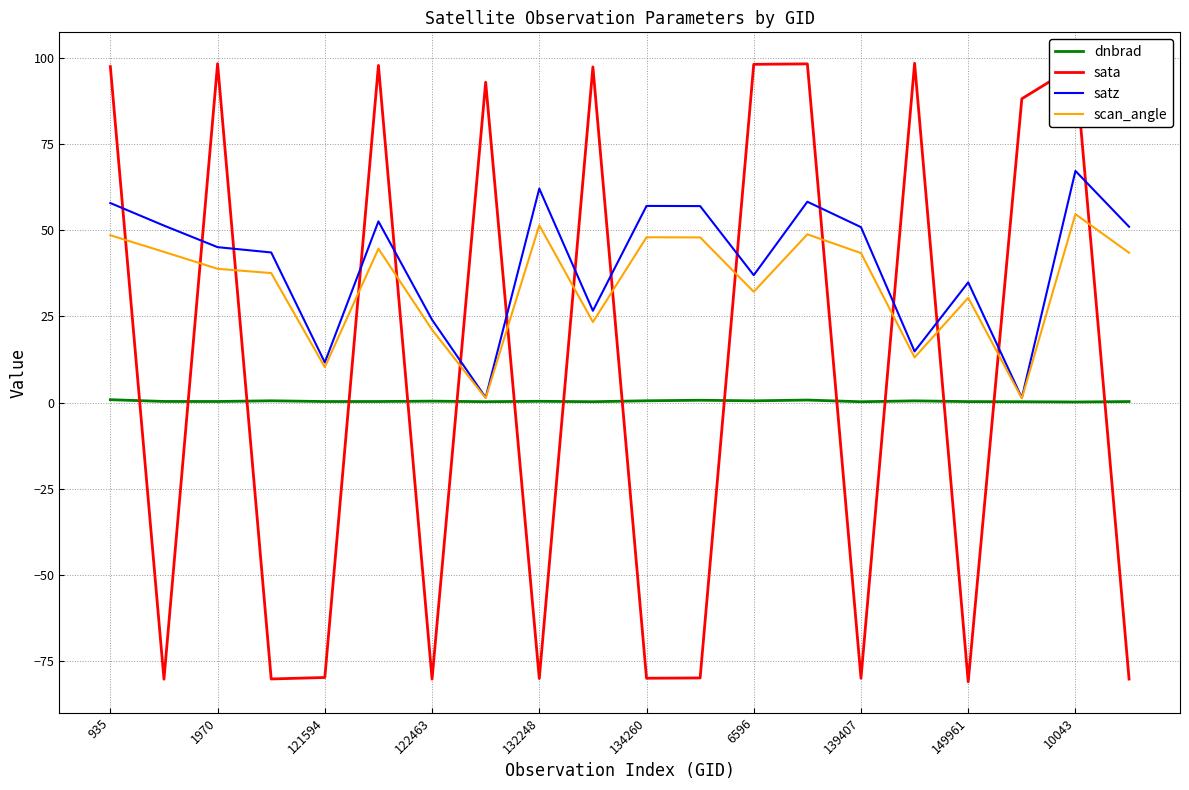

List the series in order of their overall mean, lowest first.

dnbrad, sata, scan_angle, satz